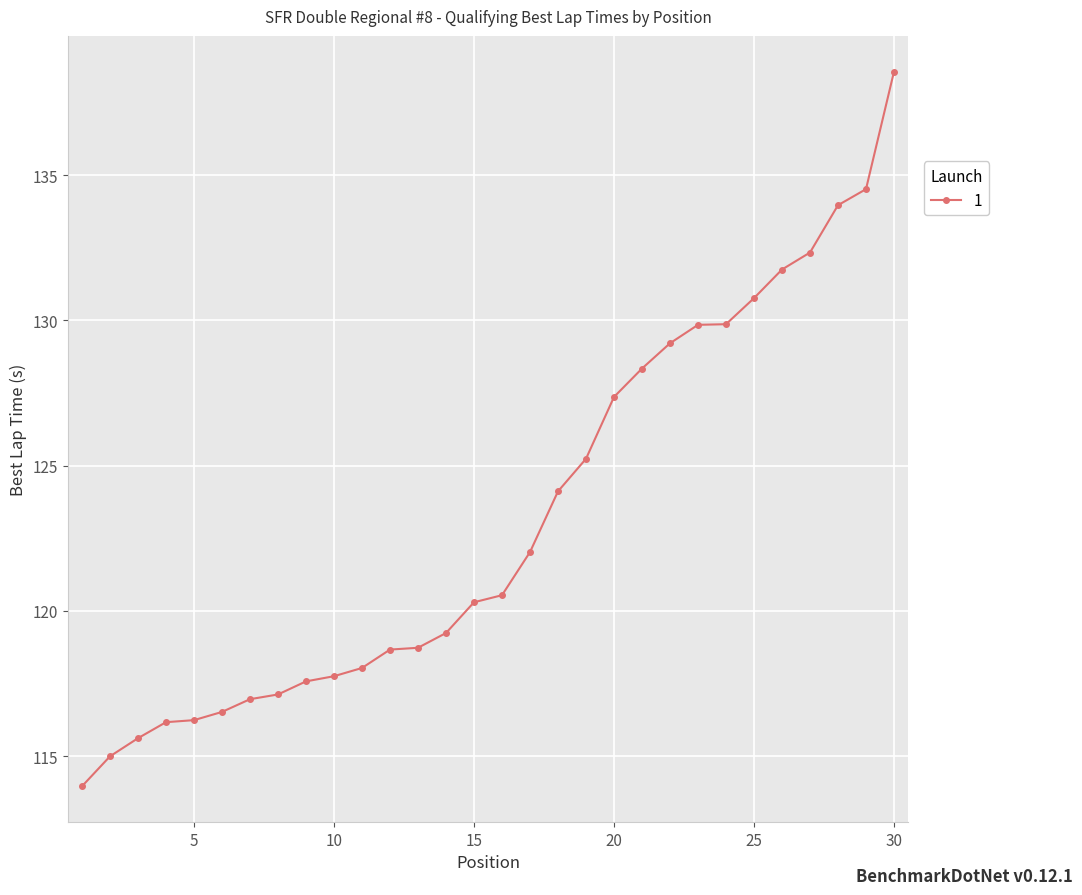

What is the sum of all values?

3696.4